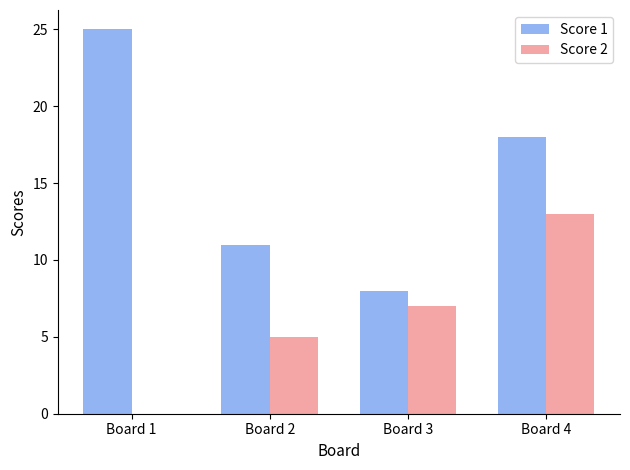

What is the total value across all series at Board 4?

31